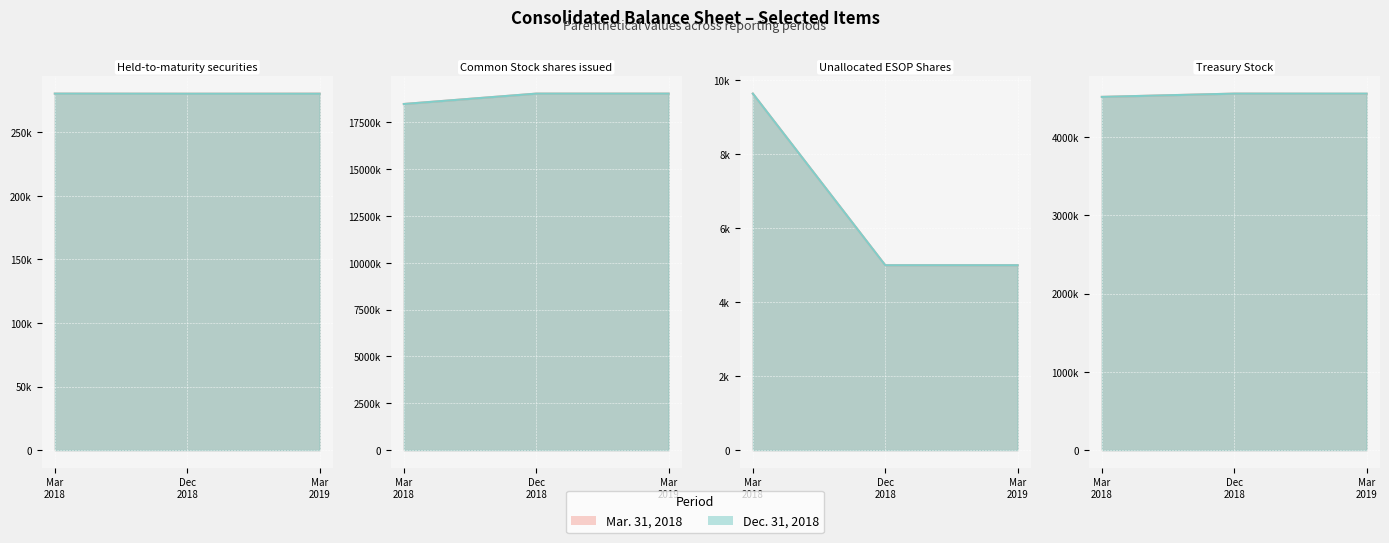

Which has a higher value, Common Stock shares issued or Unallocated ESOP Shares?

Common Stock shares issued